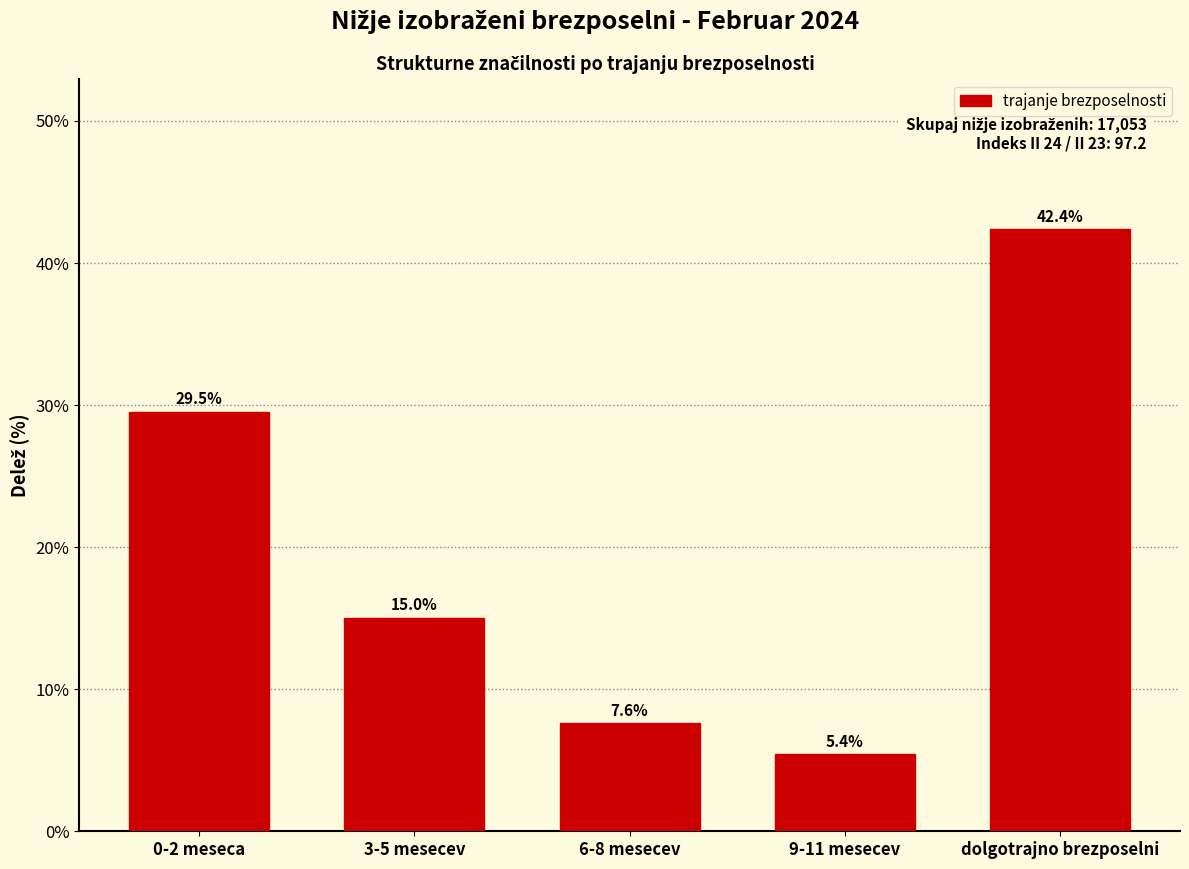

Reading left to right, what are all the values shown in this chart?

0-2 meseca=29.5	3-5 mesecev=15.0	6-8 mesecev=7.6	9-11 mesecev=5.4	dolgotrajno brezposelni=42.4